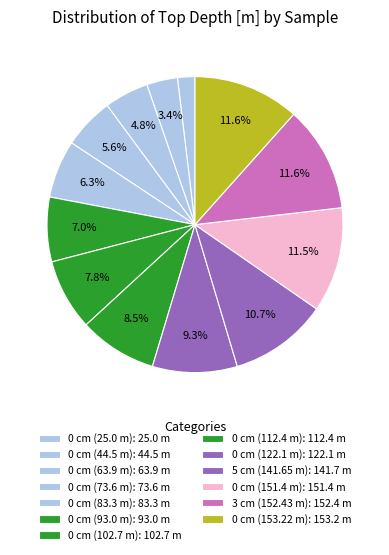

Rank the categories by value from lowest to highest.

0 cm (25.0 m), 0 cm (44.5 m), 0 cm (63.9 m), 0 cm (73.6 m), 0 cm (83.3 m), 0 cm (93.0 m), 0 cm (102.7 m), 0 cm (112.4 m), 0 cm (122.1 m), 5 cm (141.65 m), 0 cm (151.4 m), 3 cm (152.43 m), 0 cm (153.22 m)